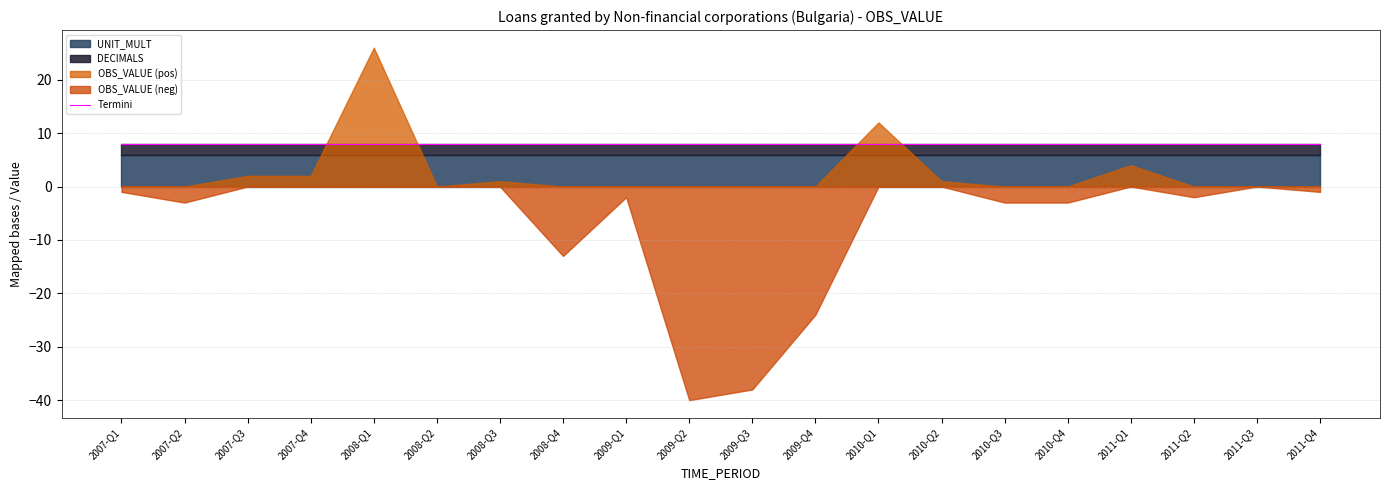

List the series in order of their peak value, highest first.

OBS_VALUE, UNIT_MULT, DECIMALS